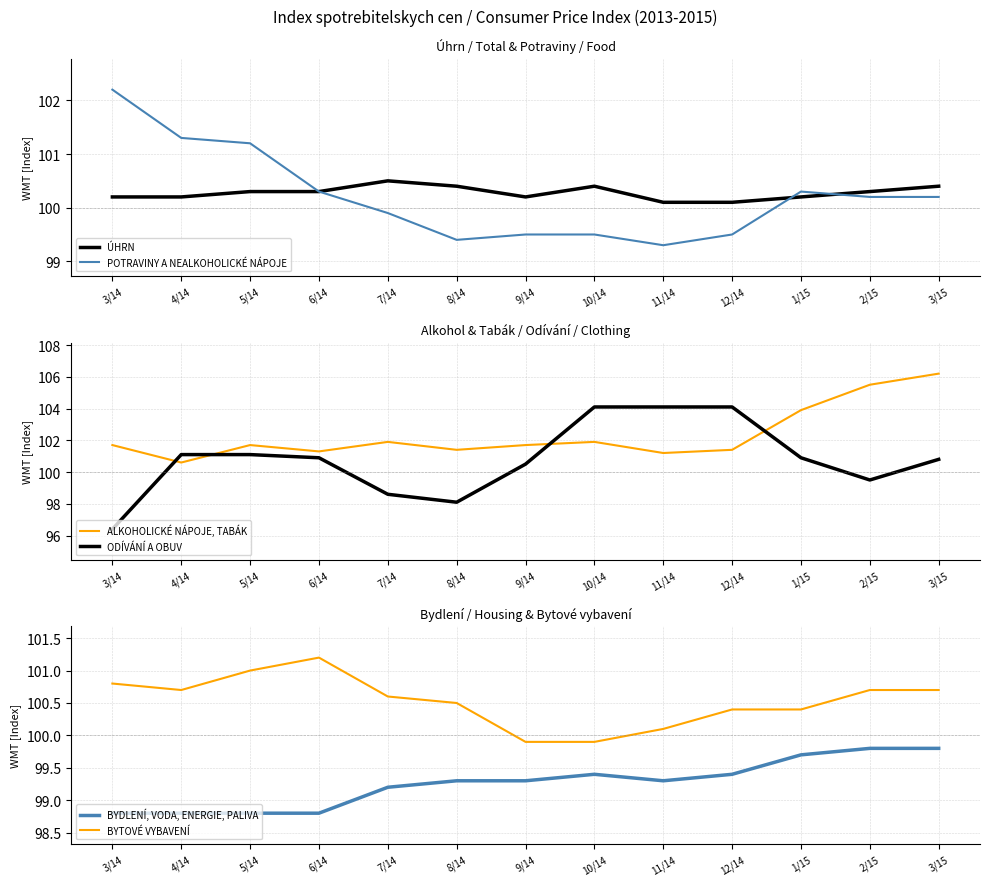

What value does the ÚHRN series have at 4/14?

100.2